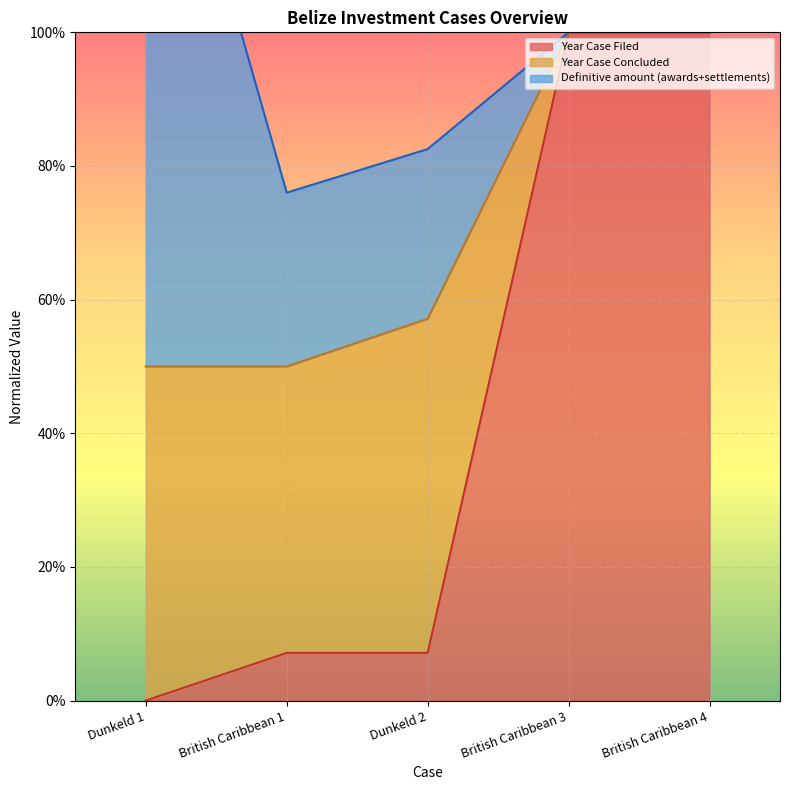

True or false: Year Case Filed and Year Case Concluded intersect in this chart.

False